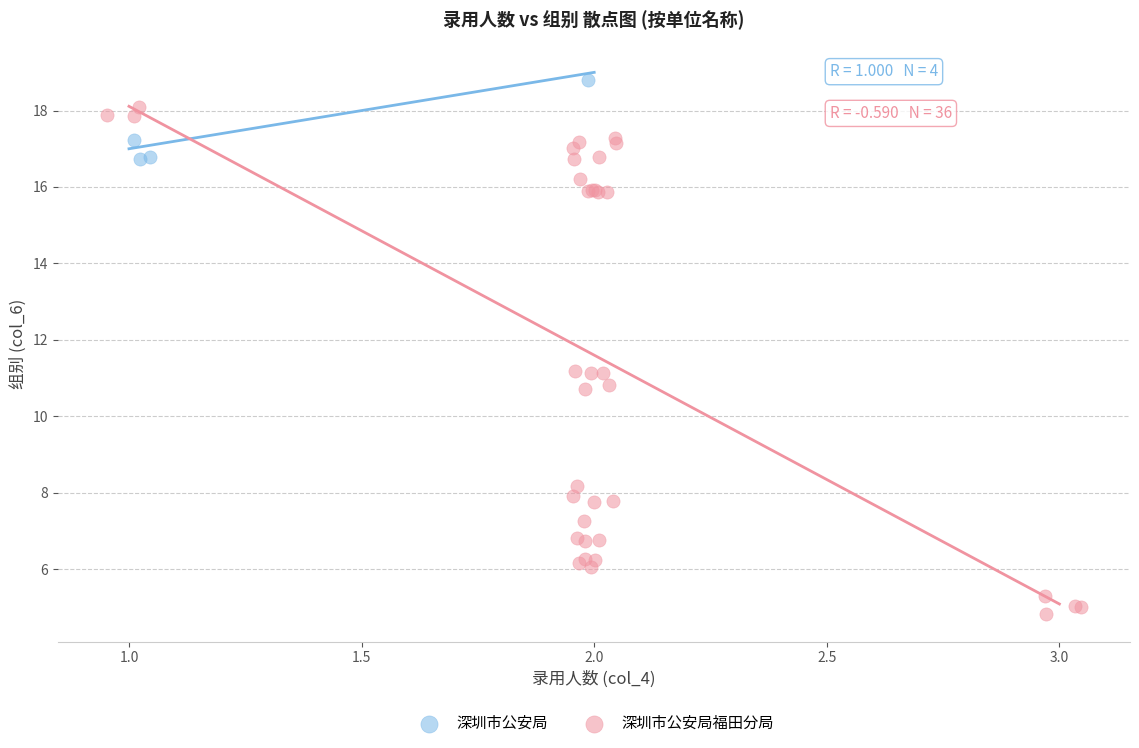

Which series reaches the maximum Y coordinate?

深圳市公安局